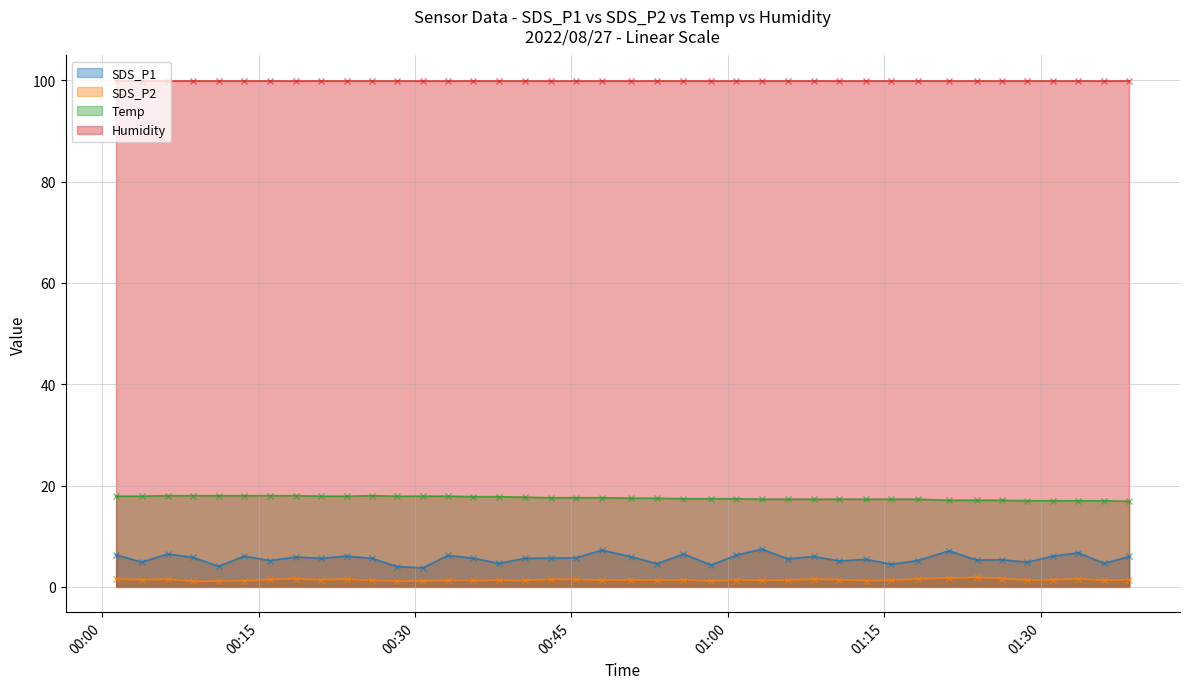

Where does the Temp series first go above 17?

2022/08/27 00:01:20